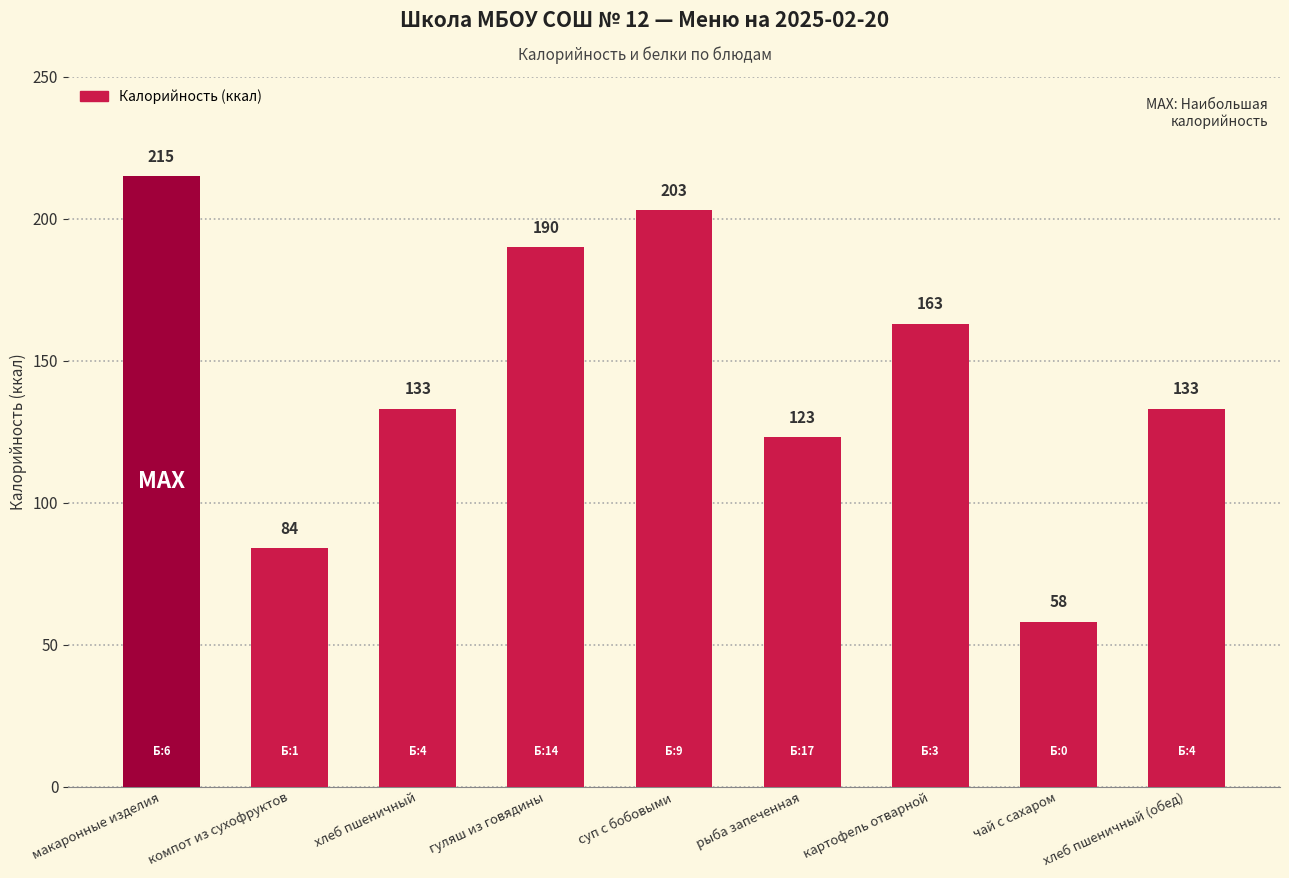

Which category has the highest value across all series?

макаронные изделия